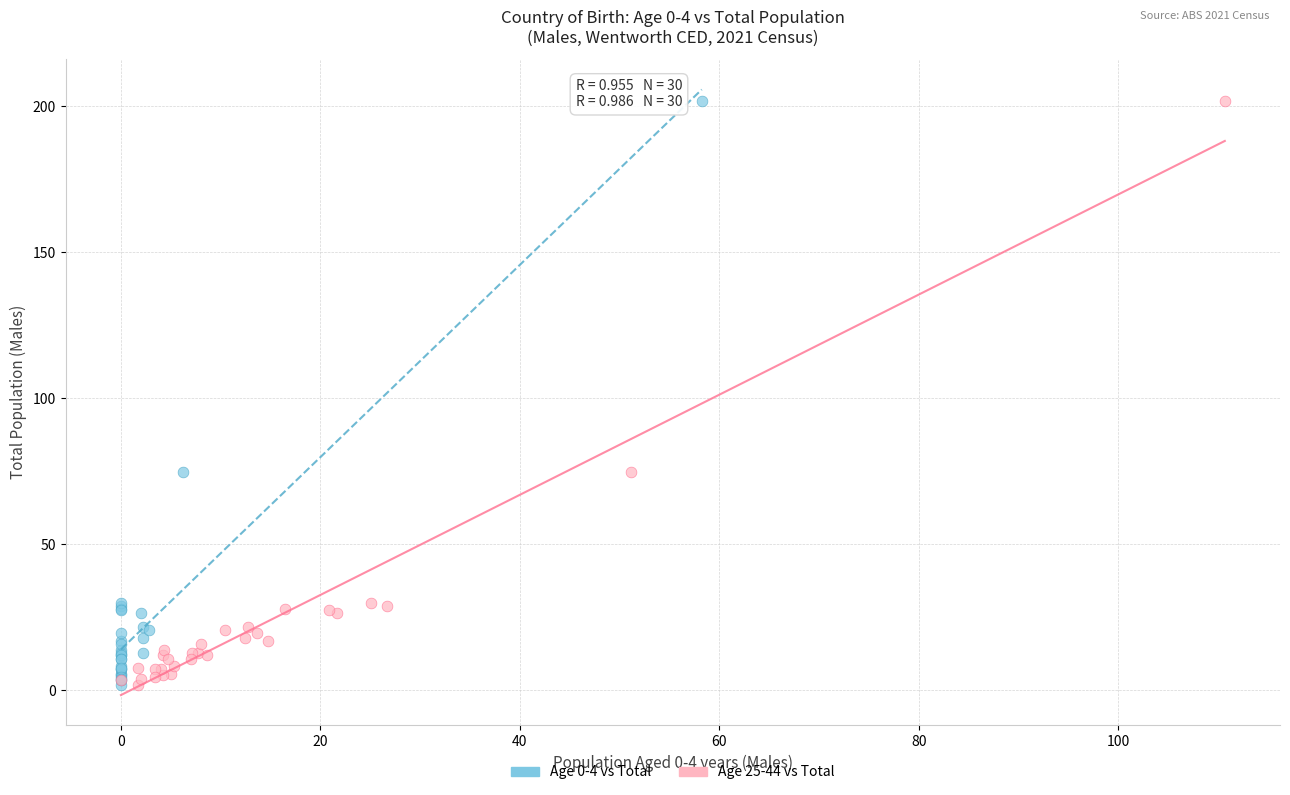

What are all the series names shown in the legend?

Age 0-4 vs Total, Age 25-44 vs Total